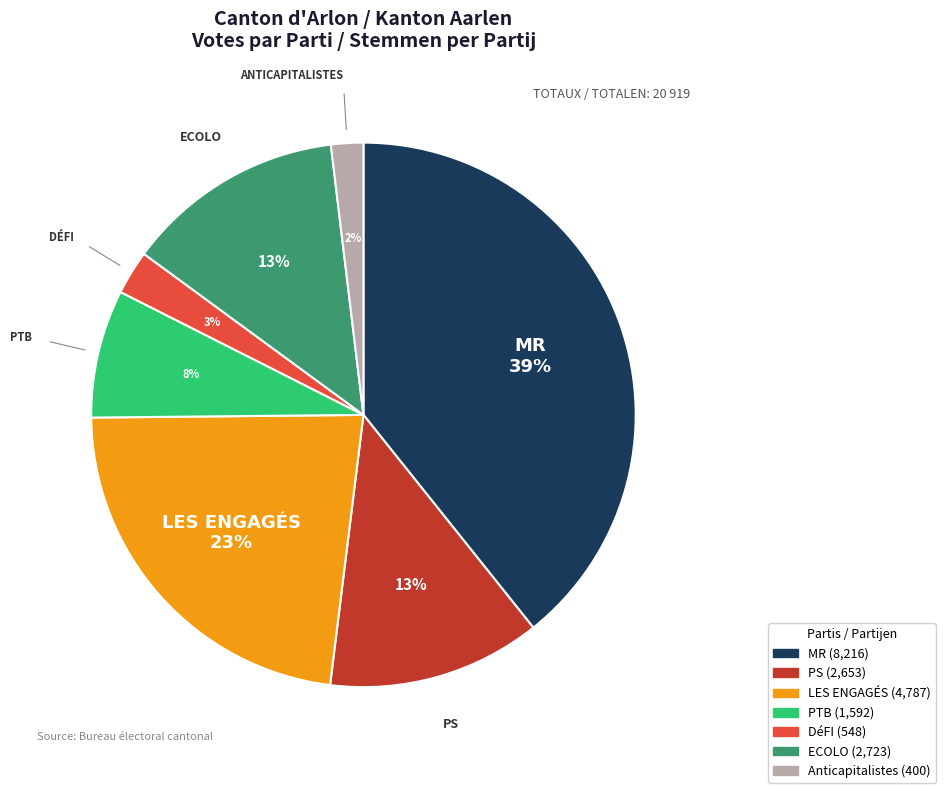

How many segments does this pie chart have?

7